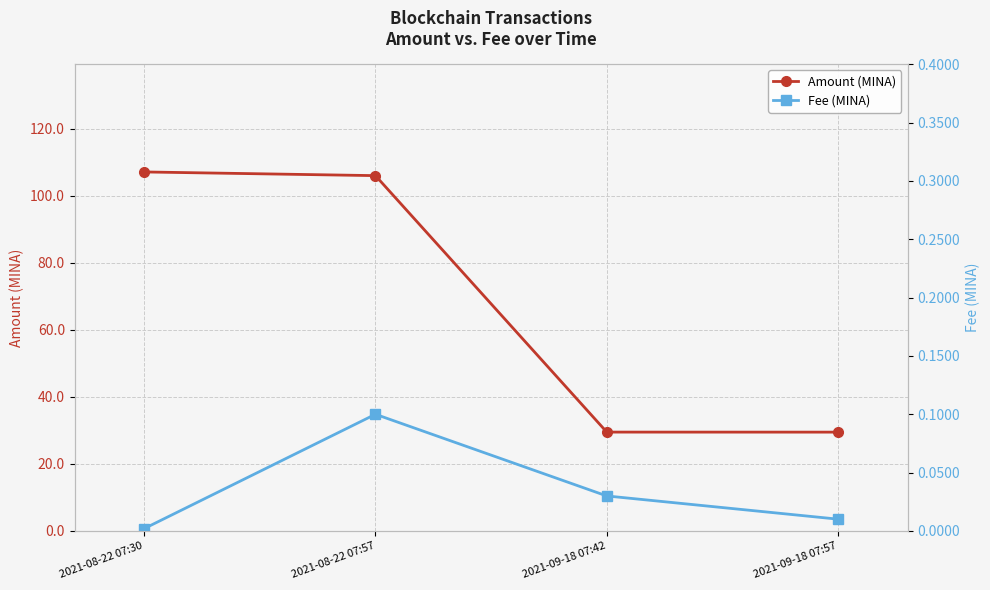

What is the sum of all Fee (MINA) values?

0.1